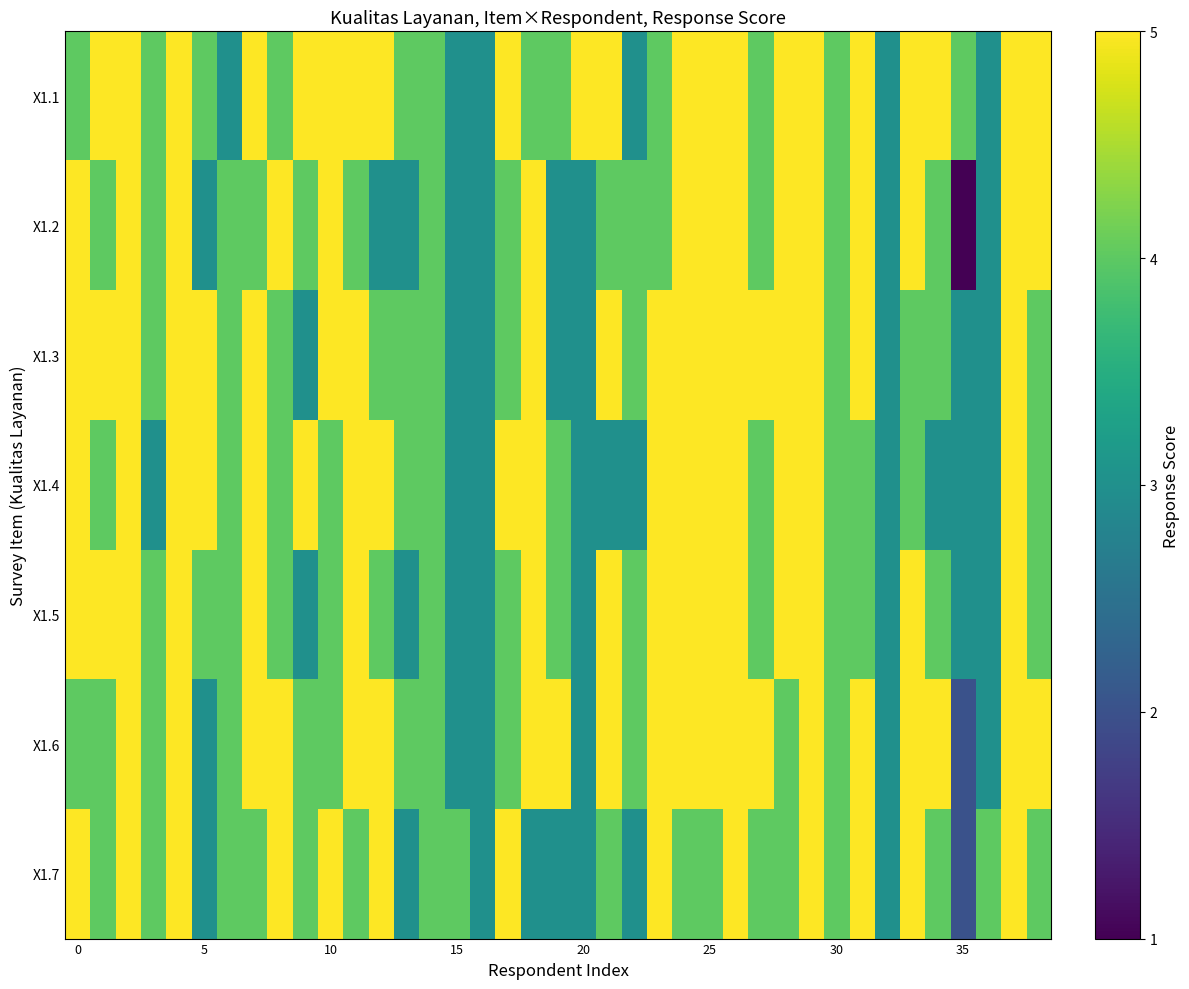

Which label corresponds to the smallest value in the chart?

35